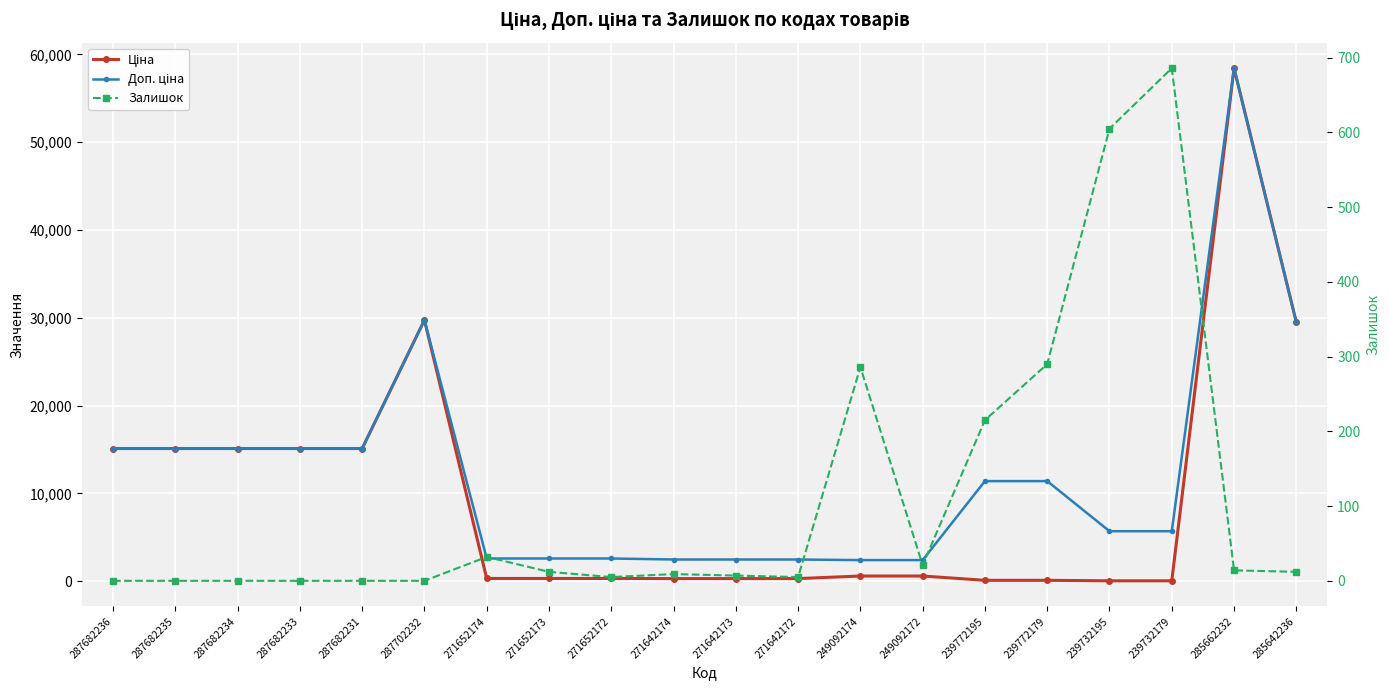

Reading right to left, what are all the values shown in this chart?

Ціна: 29491.5	58426.5	57.0	57.0	114.1	114.1	603.7	603.7	310.3	310.3	310.3	324.8	324.8	324.8	29747.2	15120.0	15120.0	15120.0	15120.0	15120.0
Доп. ціна: 29491.5	58426.5	5705.0	5705.0	11410.0	11410.0	2414.8	2414.8	2482.4	2482.4	2482.4	2598.3	2598.3	2598.3	29747.2	15120.0	15120.0	15120.0	15120.0	15120.0
Залишок: 12.0	14.0	686.0	605.0	290.0	215.0	21.0	286.0	5.0	7.0	9.0	5.0	12.0	32.0	0.0	0.0	0.0	0.0	0.0	0.0